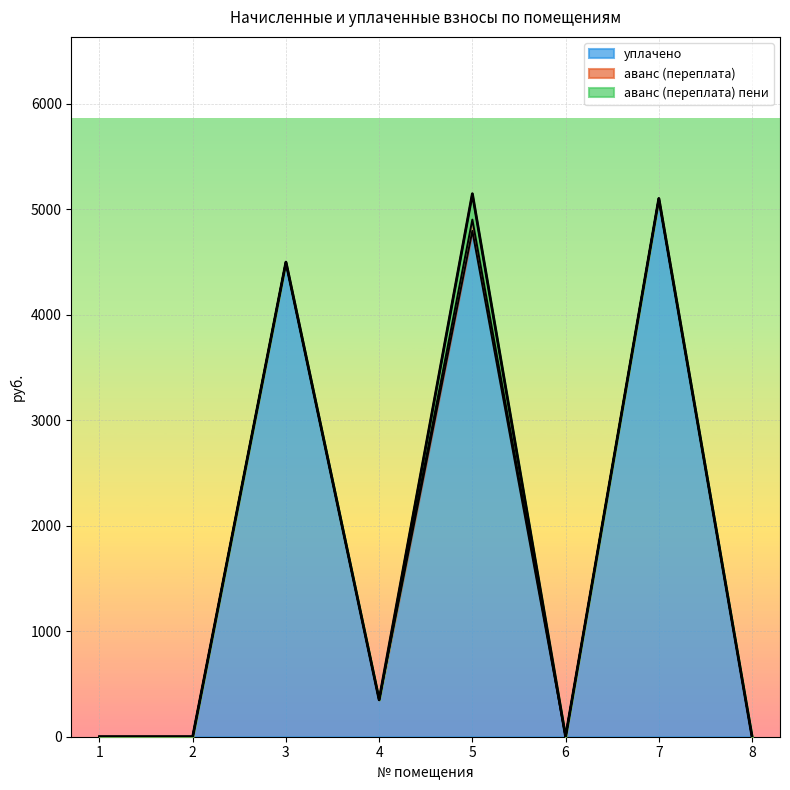

Is it true that аванс (переплата) пени equals 171.1 at 3?

False